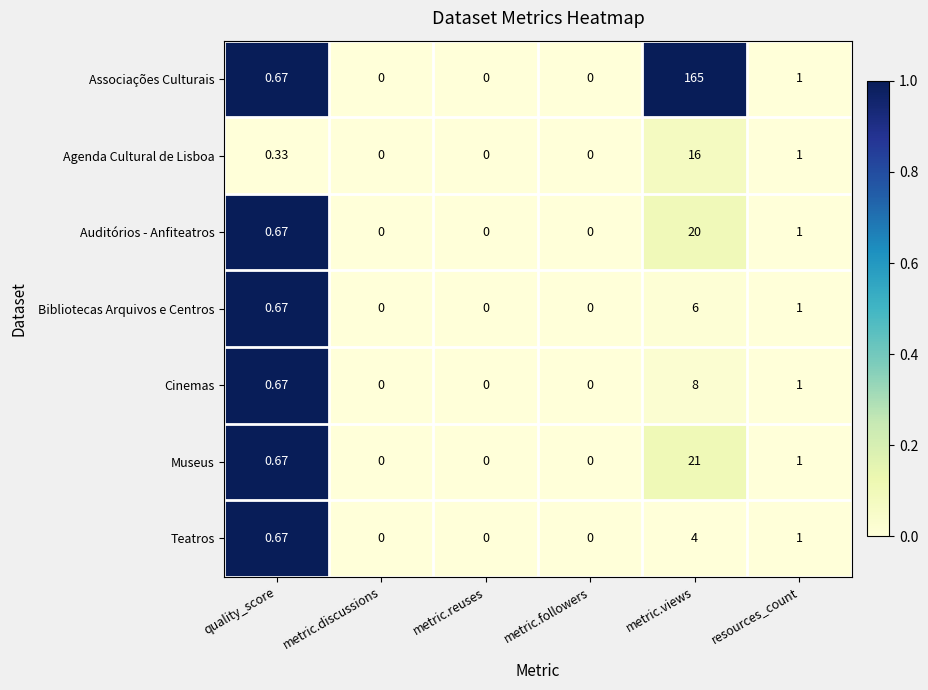

Count the number of data series in this chart.

7